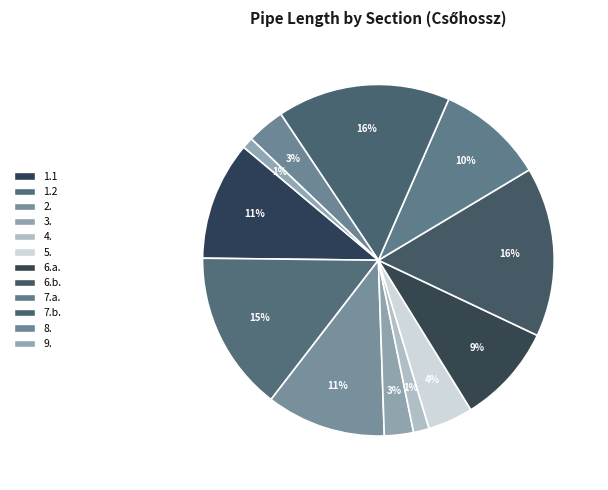

How many slices are in this pie chart?

12